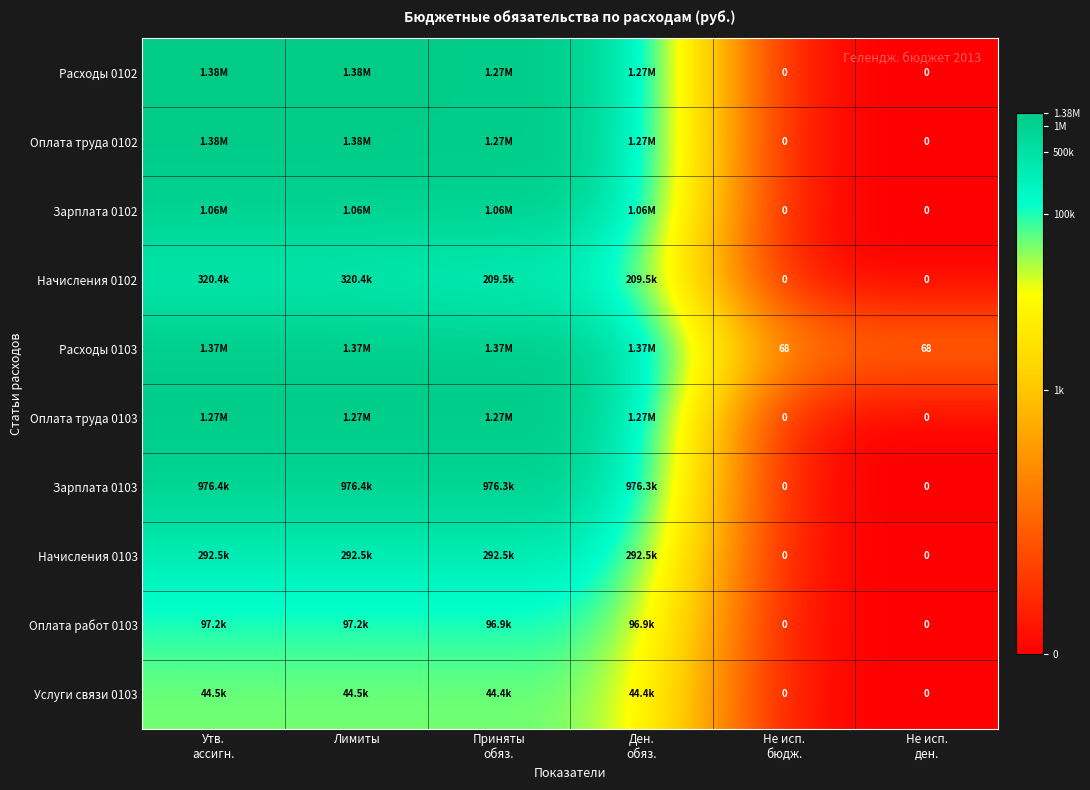

Which category has the highest value in the Начисления 0103 series?

Утв. ассигн.